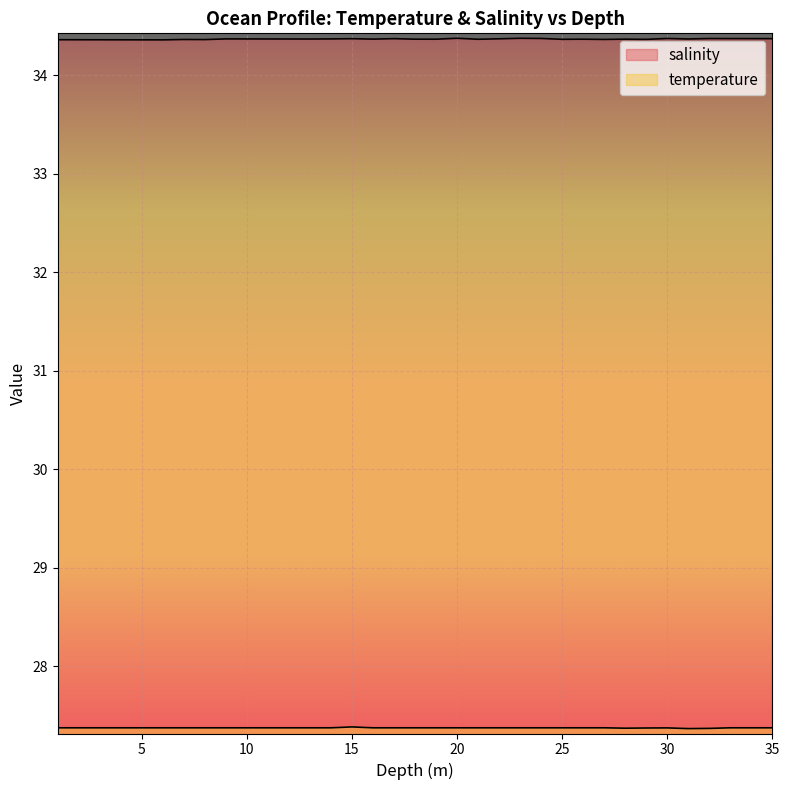

Reading left to right, list all the values displayed in this chart.

salinity: 34.4	34.4	34.4	34.4	34.4	34.4	34.4	34.4	34.4	34.4	34.4	34.4	34.4	34.4	34.4	34.4	34.4	34.4	34.4	34.4	34.4	34.4	34.4	34.4	34.4	34.4	34.4	34.4	34.4	34.4	34.4	34.4	34.4	34.4	34.4
temperature: 27.4	27.4	27.4	27.4	27.4	27.4	27.4	27.4	27.4	27.4	27.4	27.4	27.4	27.4	27.4	27.4	27.4	27.4	27.4	27.4	27.4	27.4	27.4	27.4	27.4	27.4	27.4	27.4	27.4	27.4	27.4	27.4	27.4	27.4	27.4